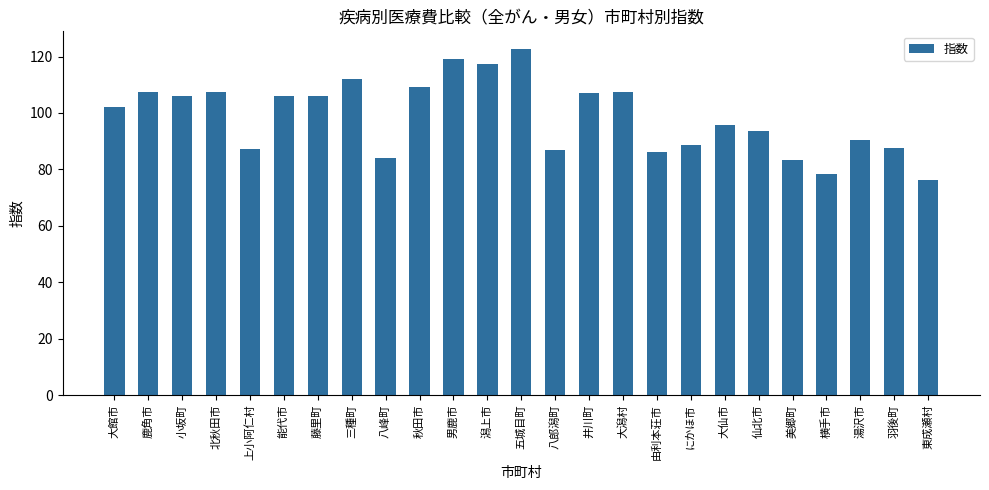

What is the difference between the values at 由利本荘市 and 美郷町?

2.8